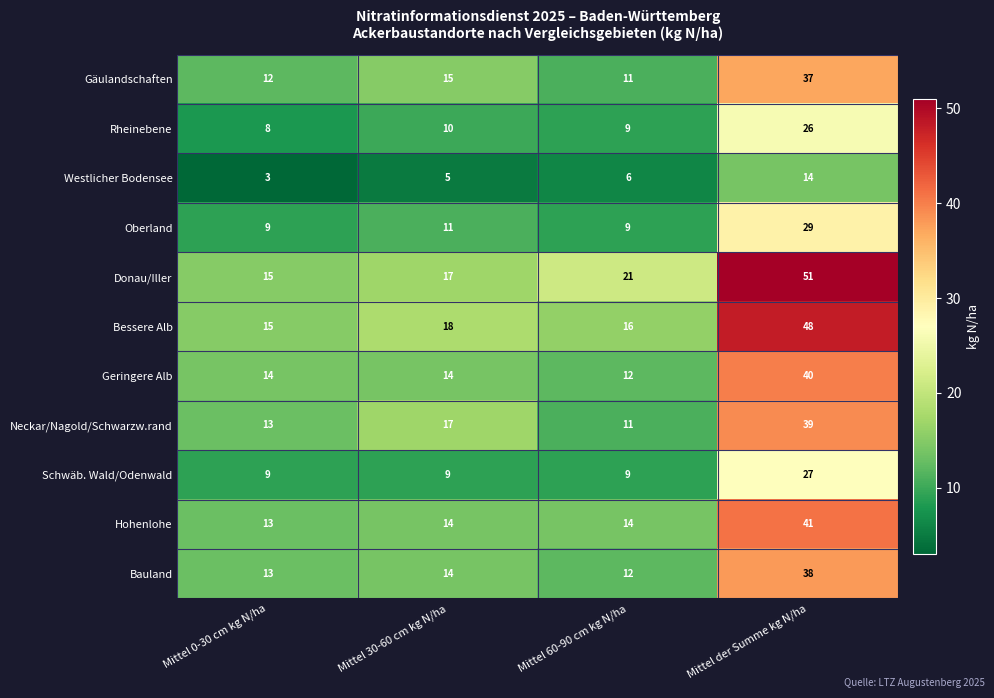

Where is Donau/Iller nearest to the value 33?

Mittel 60-90 cm kg N/ha